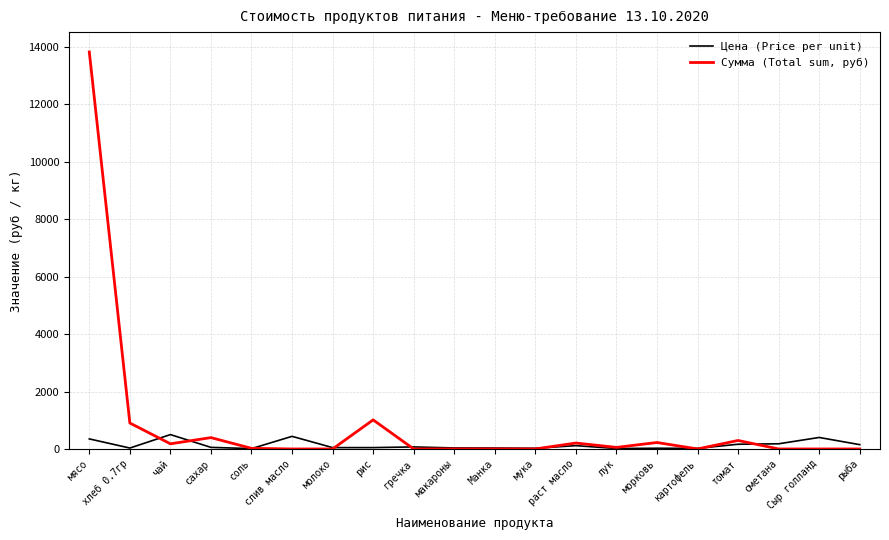

What is the greatest value displayed?

13821.5